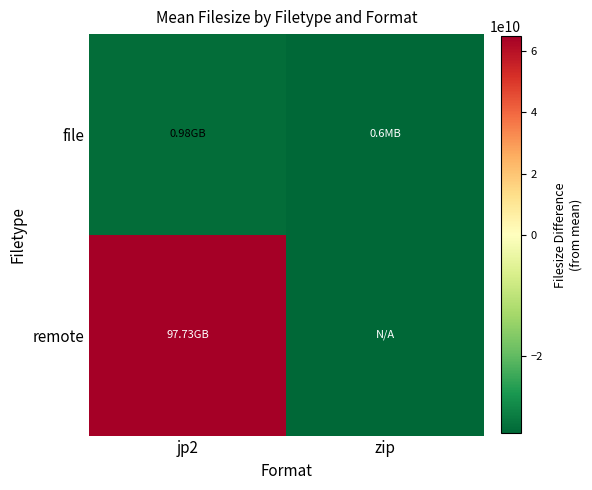

Between jp2 and zip, which series saw the biggest shift?

remote